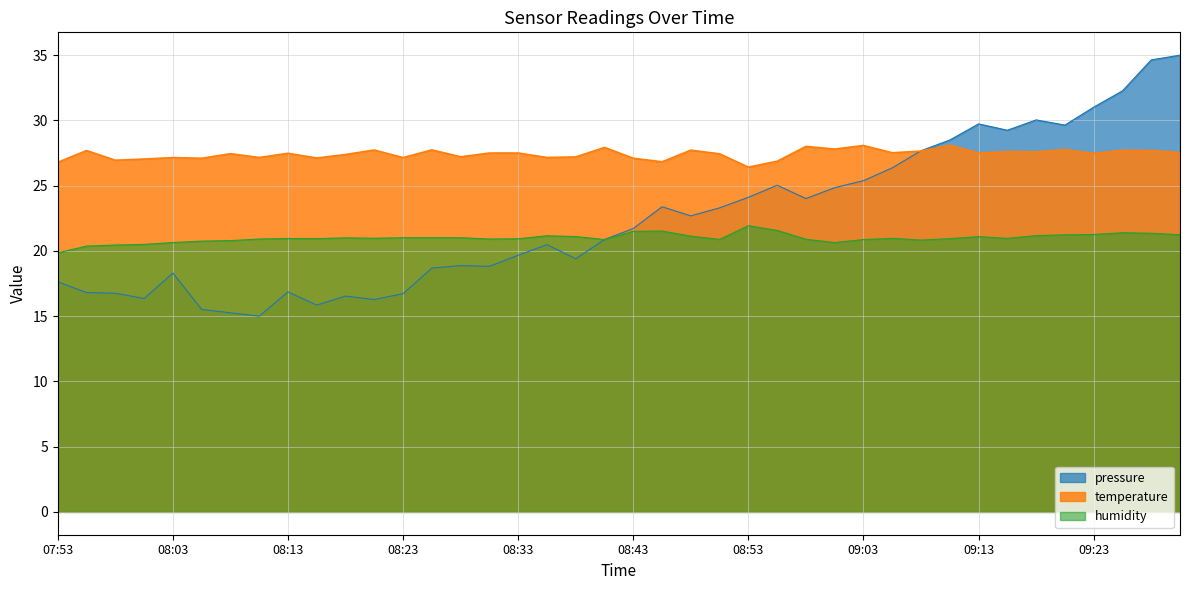

Between 09:31 and 09:18, which is larger?

09:31